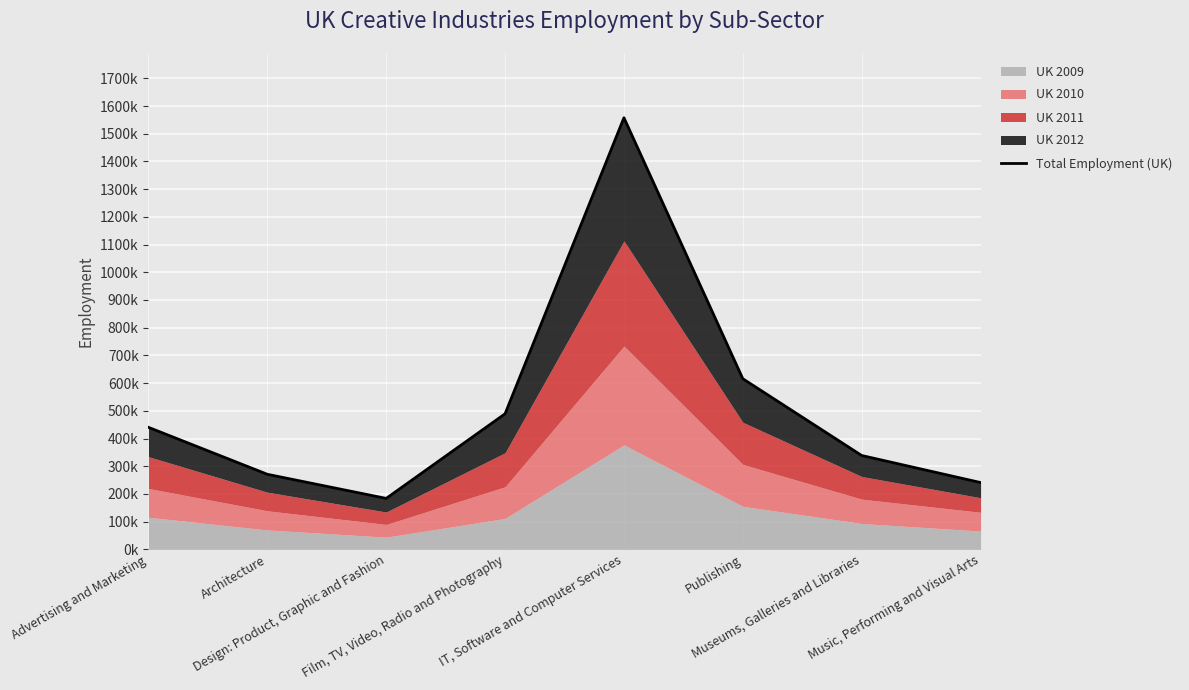

What value does the data have at IT, Software and Computer Services?

1557616